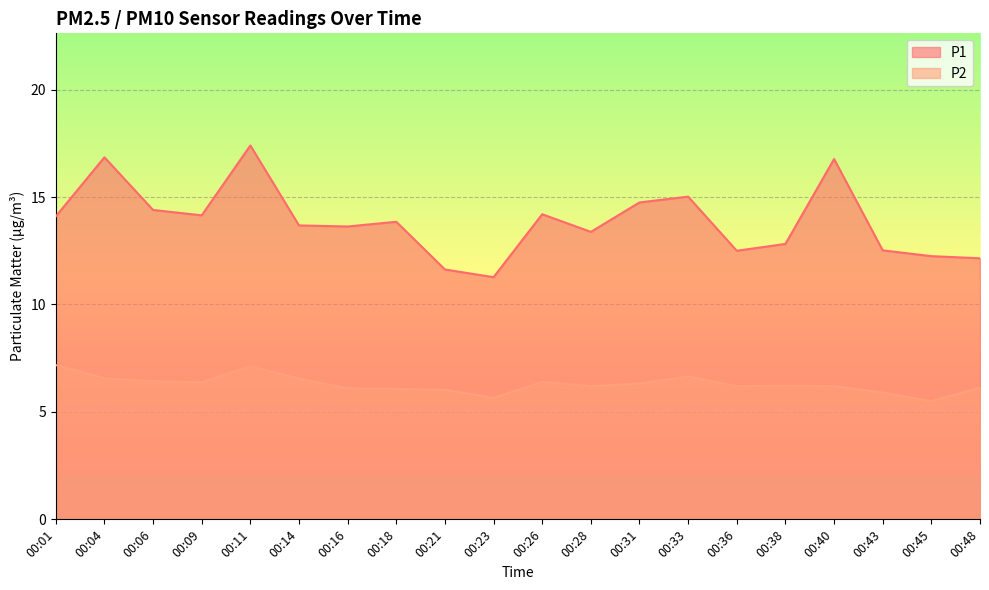

True or false: P1 and P2 cross at least once.

False